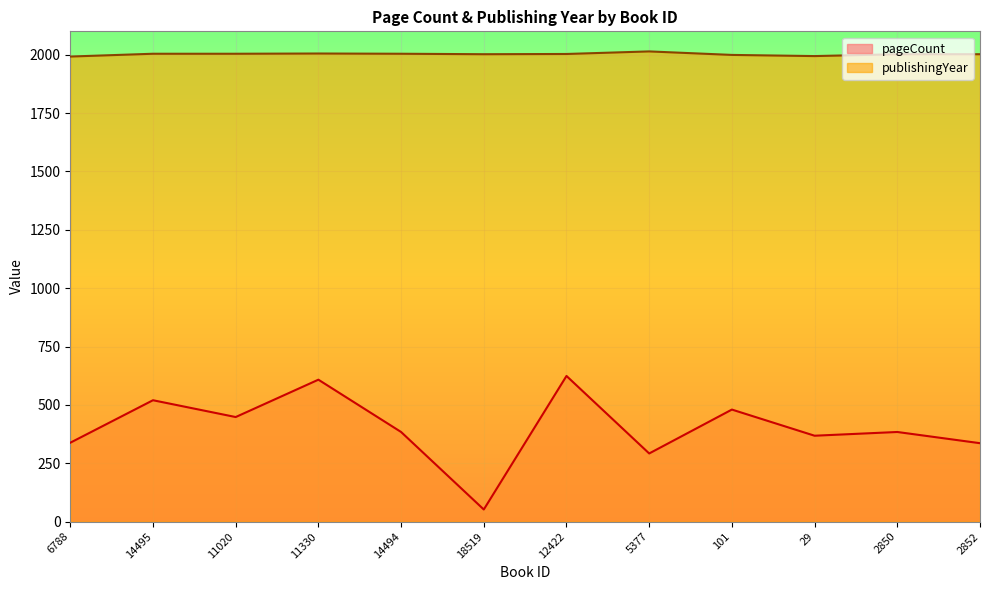

Which category has the highest value in the publishingYear series?

5377